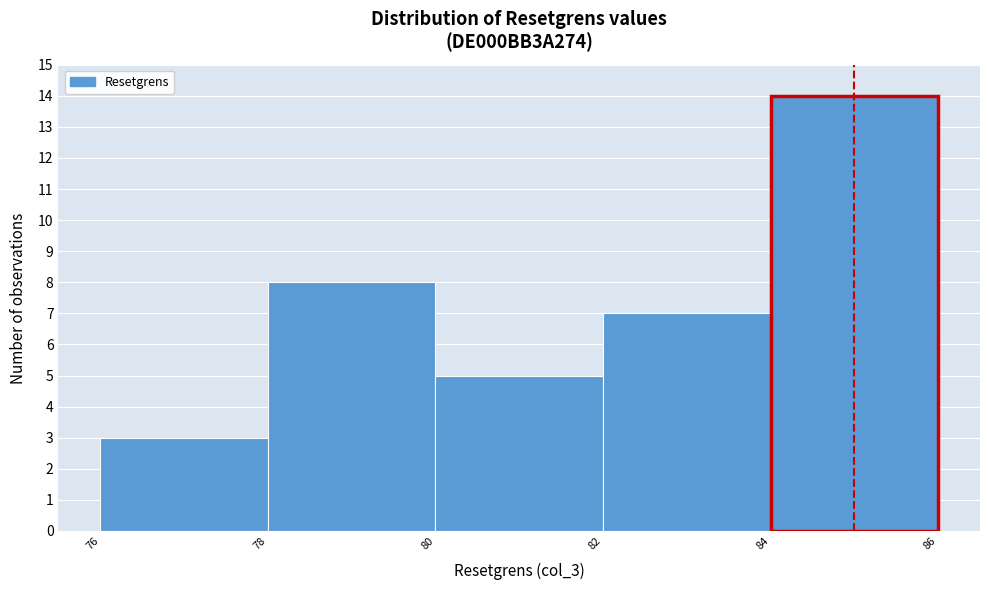

What is the height of the bar covering 76 to 78 on the x-axis? The values are not printed on the chart, so give them approximately, as read against the axis.

3